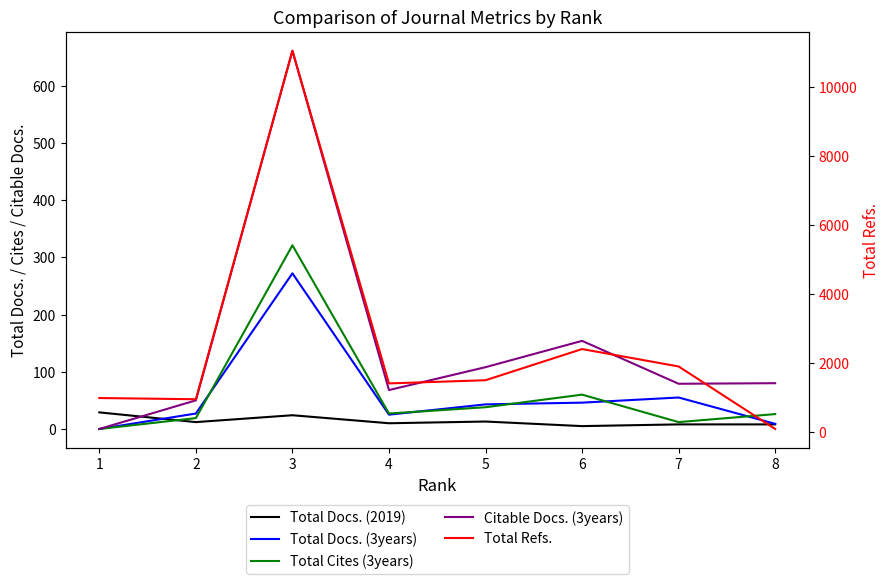

Where is Total Cites (3years) nearest to the value 160?

6